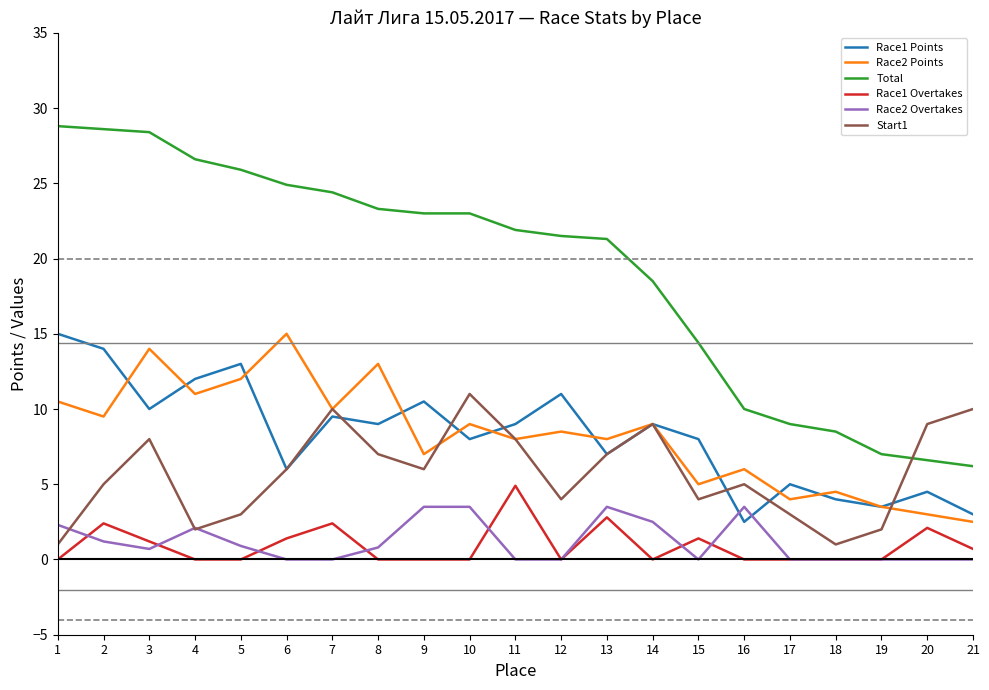

What is the difference between the maximum and minimum values in the Race2 Points series?

12.5